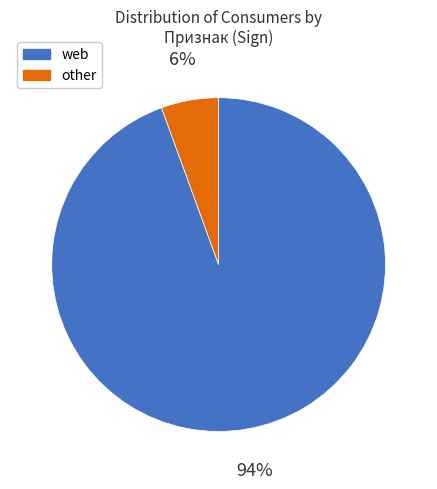

Rank the categories by value from highest to lowest.

web, other